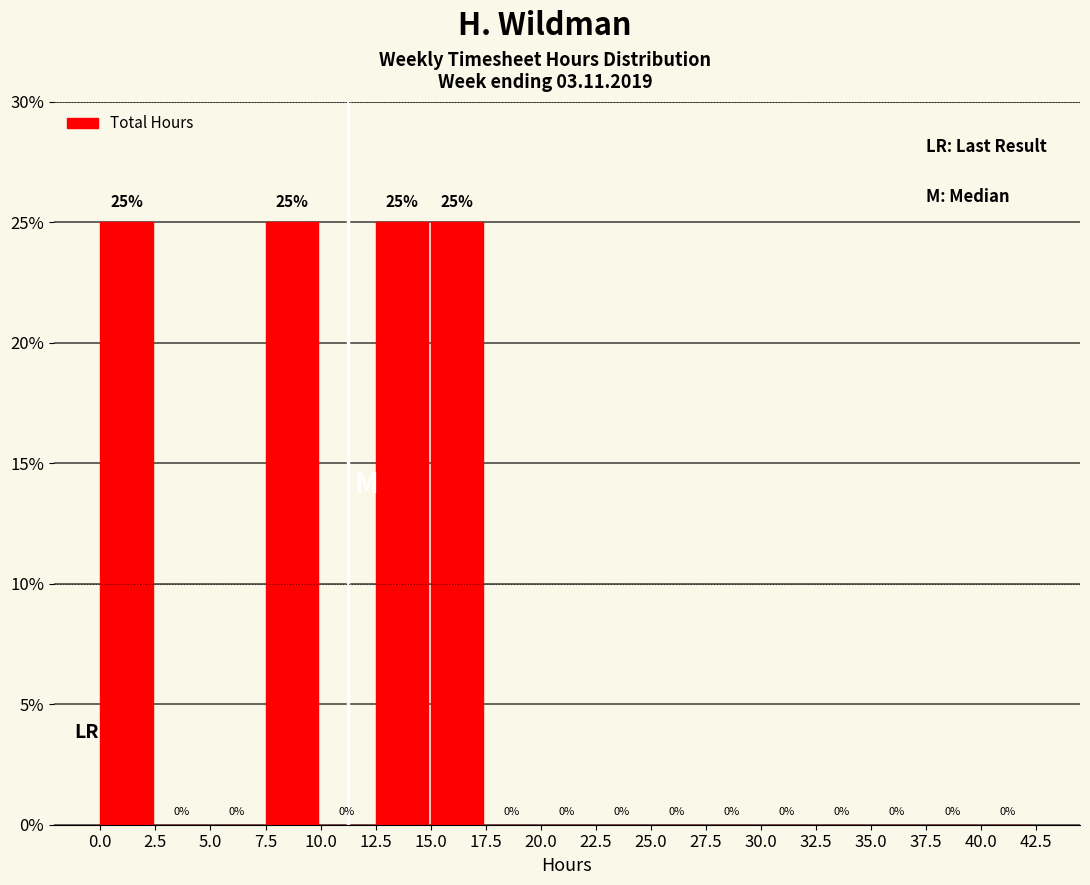

Reading left to right, list every bar in this chart as the range it spans on the x-axis followed by its height.

0.0 to 2.5: 25
2.5 to 5.0: 0
5.0 to 7.5: 0
7.5 to 10.0: 25
10.0 to 12.5: 0
12.5 to 15.0: 25
15.0 to 17.5: 25
17.5 to 20.0: 0
20.0 to 22.5: 0
22.5 to 25.0: 0
25.0 to 27.5: 0
27.5 to 30.0: 0
30.0 to 32.5: 0
32.5 to 35.0: 0
35.0 to 37.5: 0
37.5 to 40.0: 0
40.0 to 42.5: 0